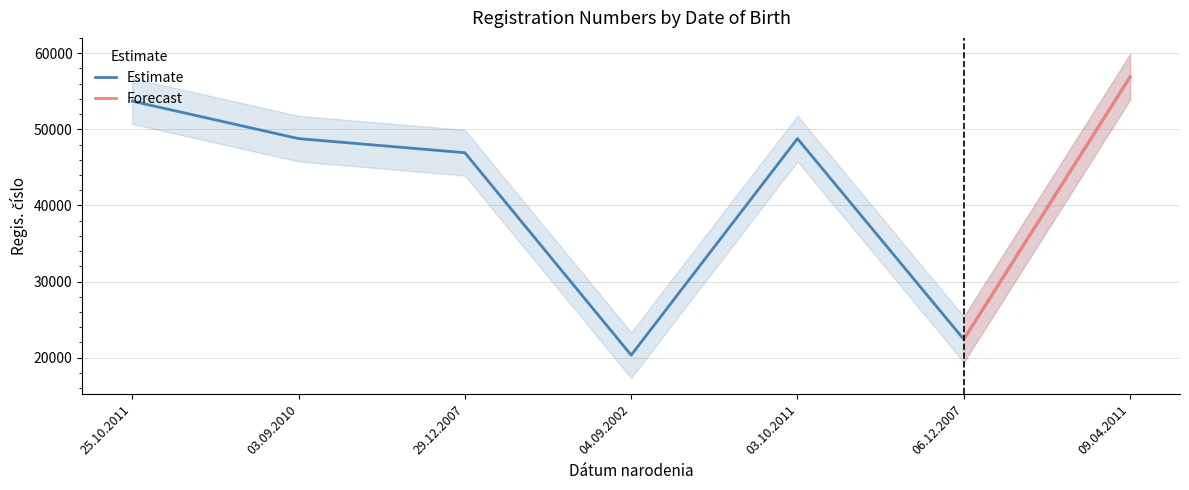

Reading left to right, transcribe all the data shown in this chart.

25.10.2011=53708	03.09.2010=48784	29.12.2007=46932	04.09.2002=20327	03.10.2011=48785	06.12.2007=22400	09.04.2011=56894